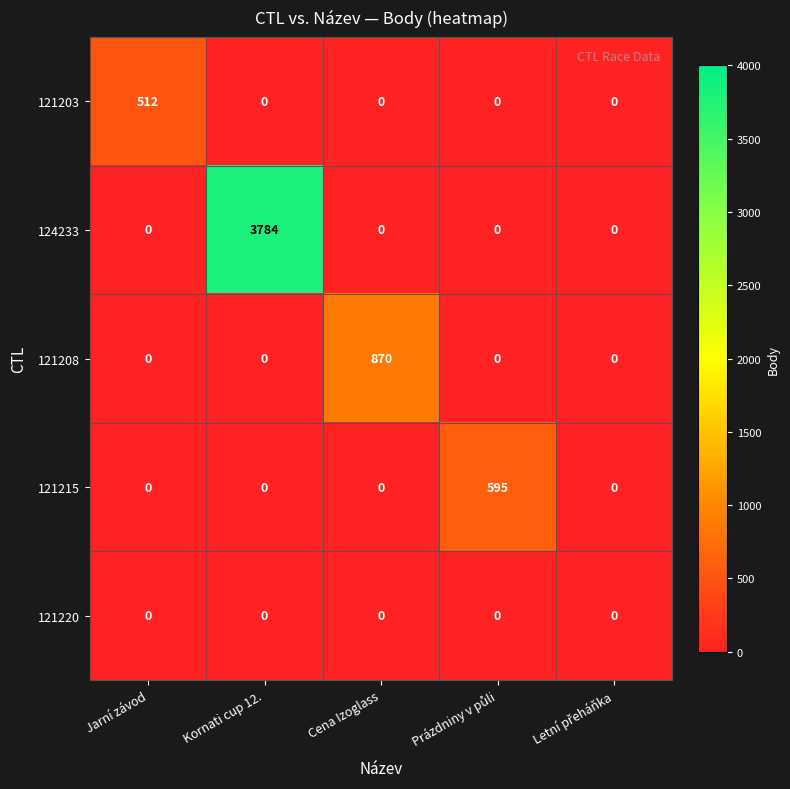

The value of 124233 at Kornati cup 12. is 6394. True or false?

False